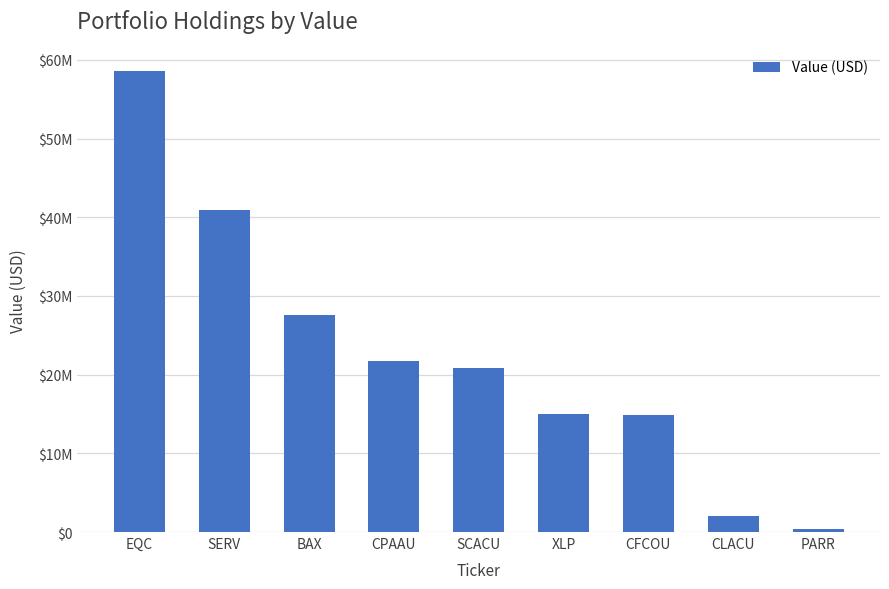

The chart shows a value of 2060000 at CLACU. True or false?

True